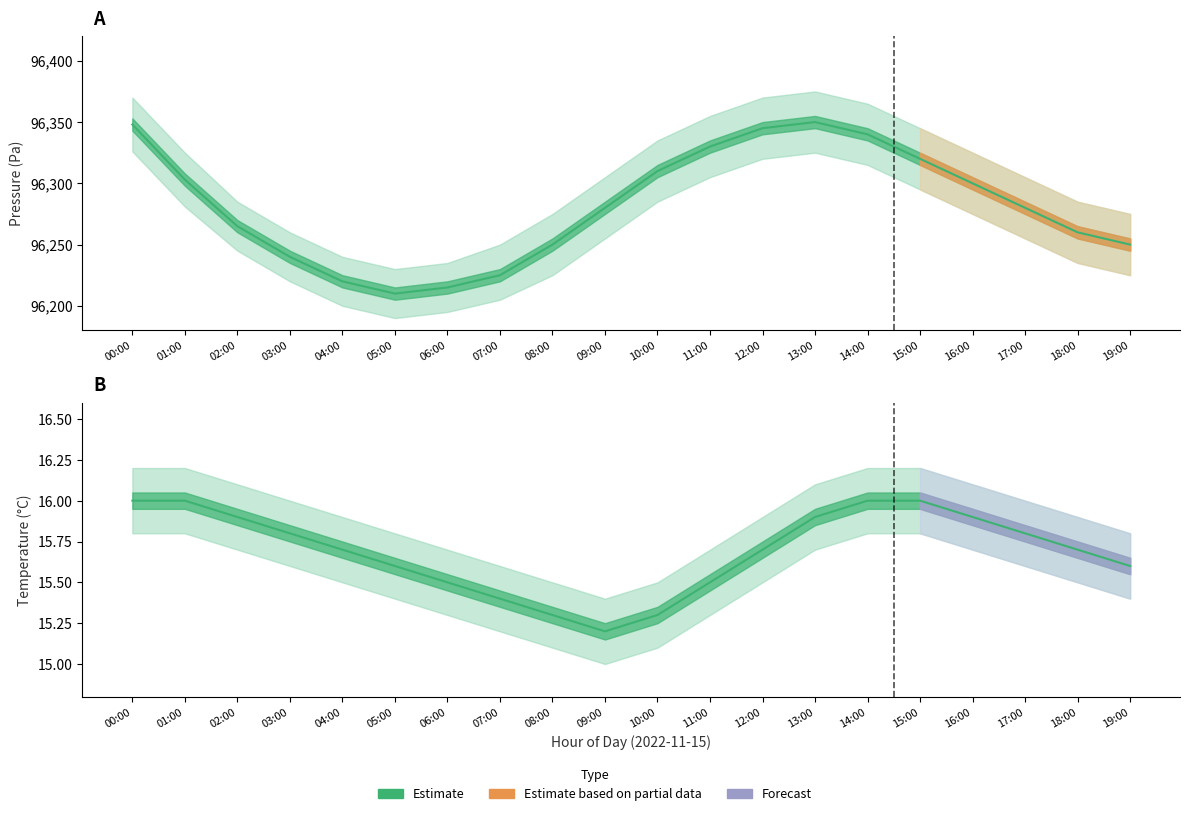

True or false: temperature_lower and pressure_lower intersect in this chart.

False